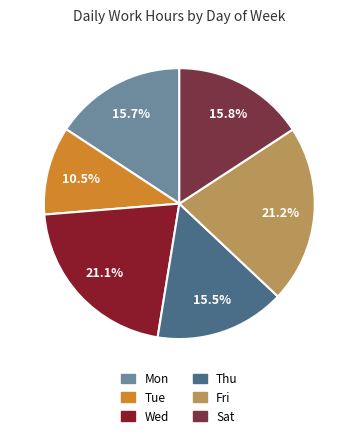

To the nearest percent, what is the combined percentage of Sat and Mon?

32%